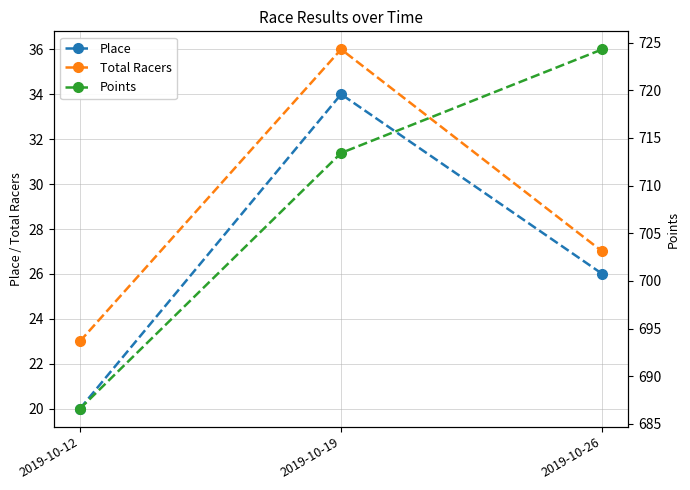

What is the sum of the Total Racers values at 2019-10-26 and 2019-10-19?

63